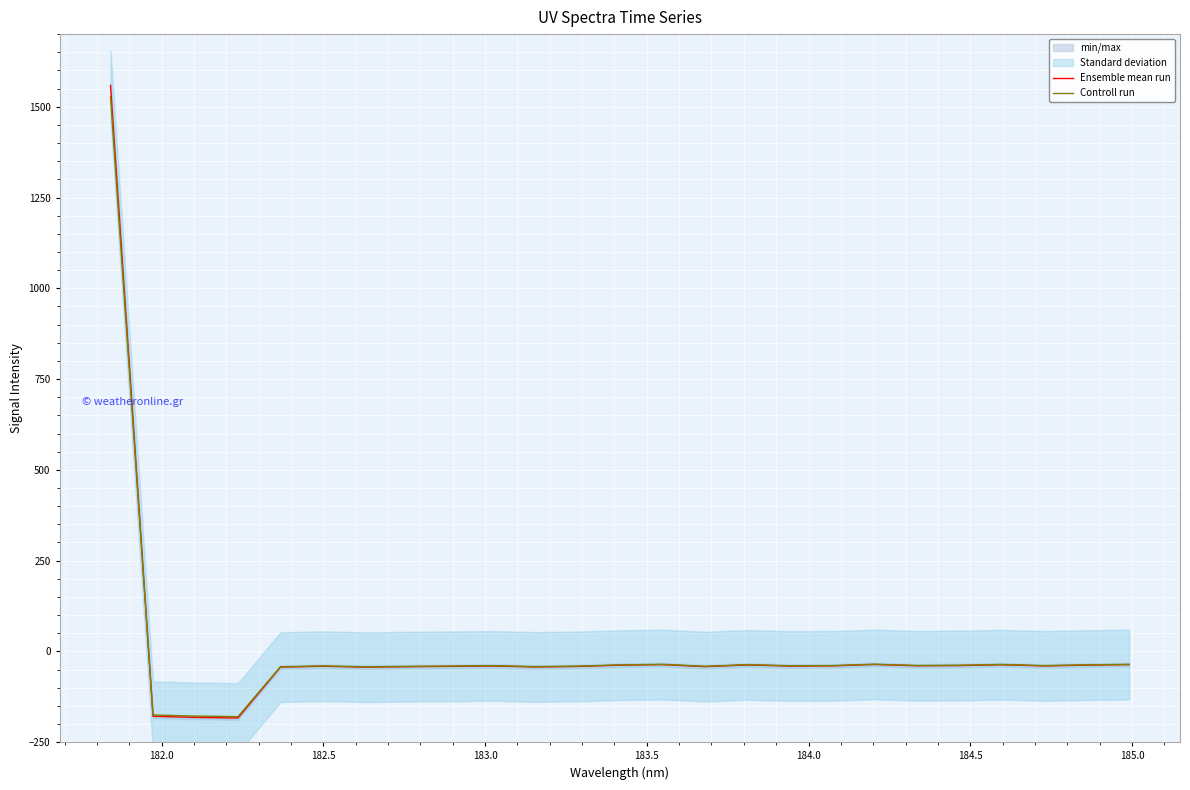

What is the maximum value for Controll run?

1527.4